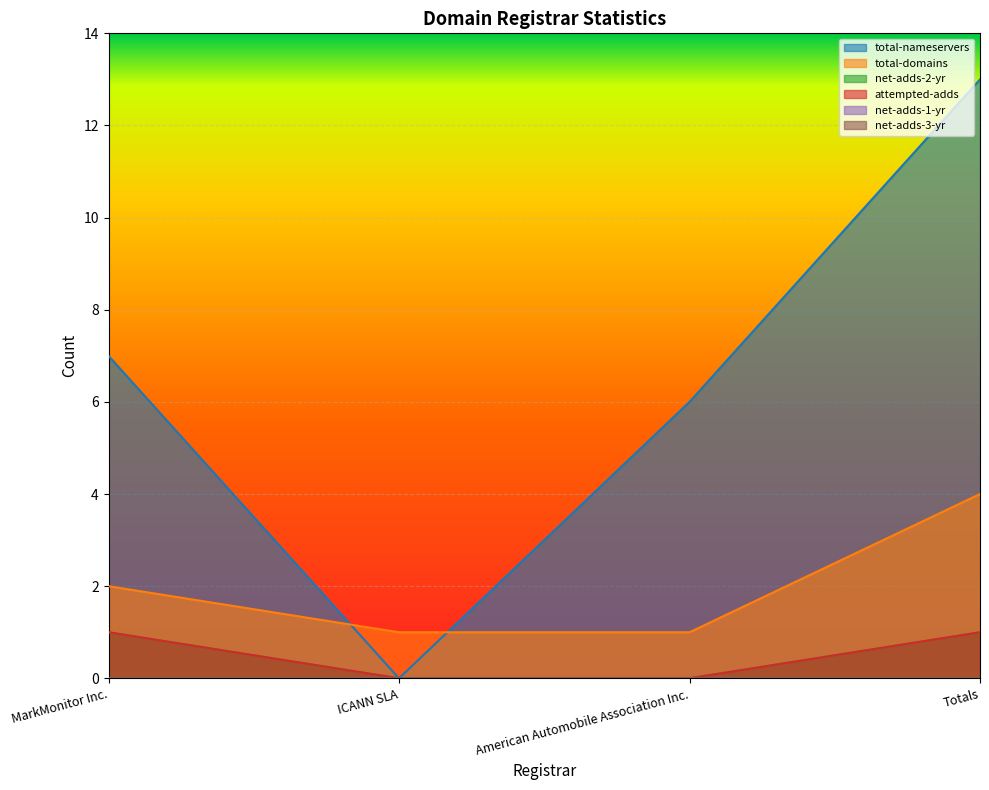

Which category has the highest value across all series?

Totals